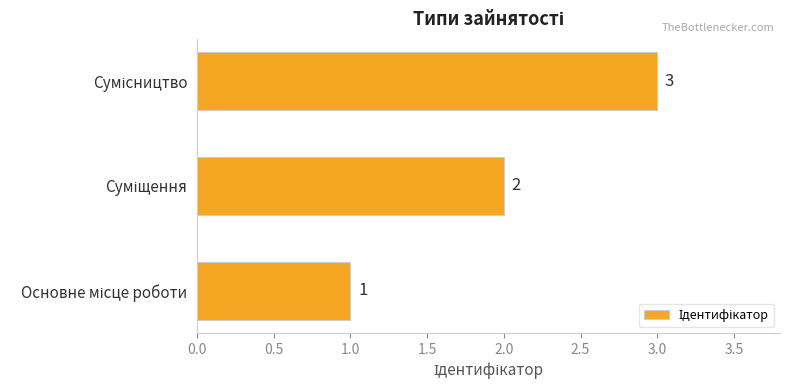

Count the values in the range 1 to 3.

3